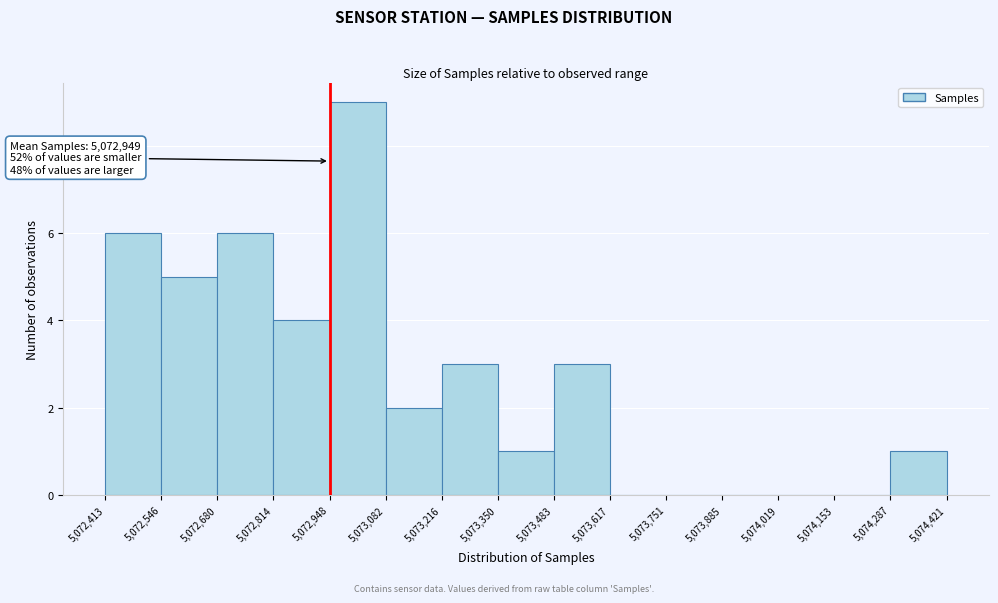

Which range on the x-axis has the tallest bar?

5,072,948 to 5,073,082